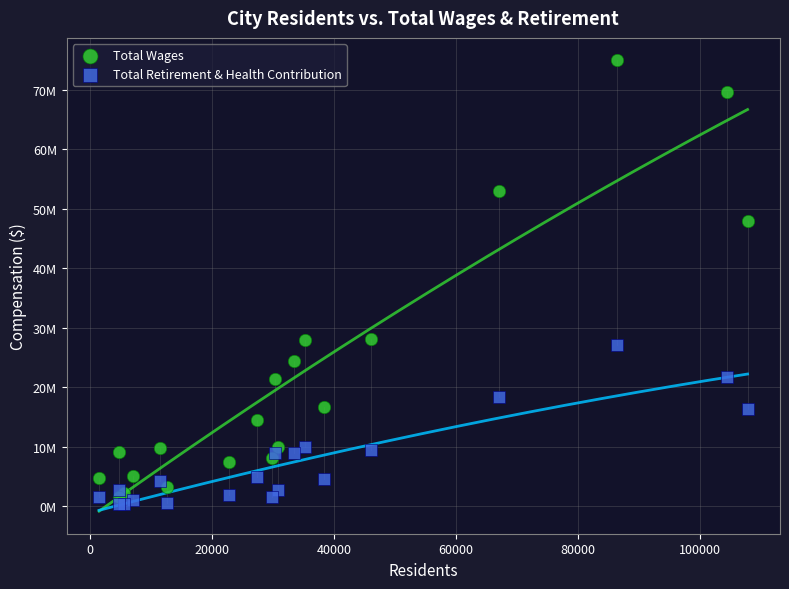

Which series contains the lowest Y value?

Total Retirement & Health Contribution